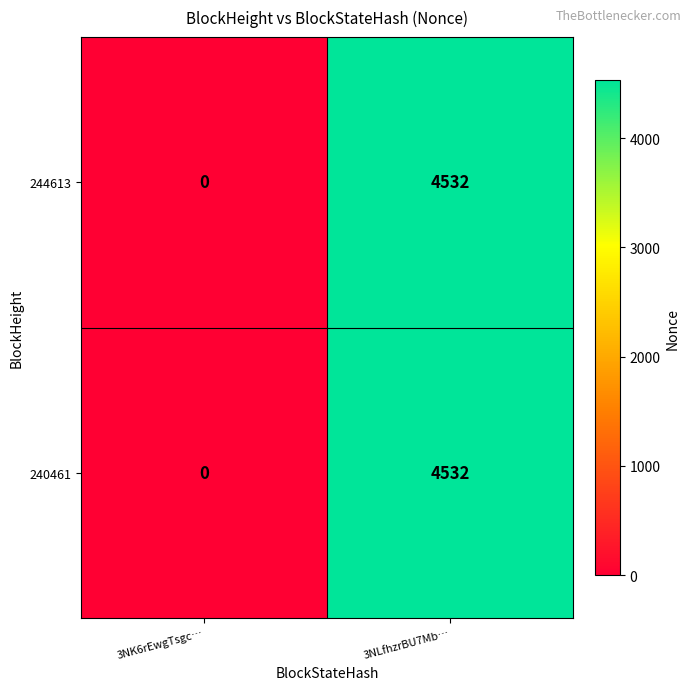

Is it true that 240461 equals -2451 at 3NK6rEwgTsgc…?

False